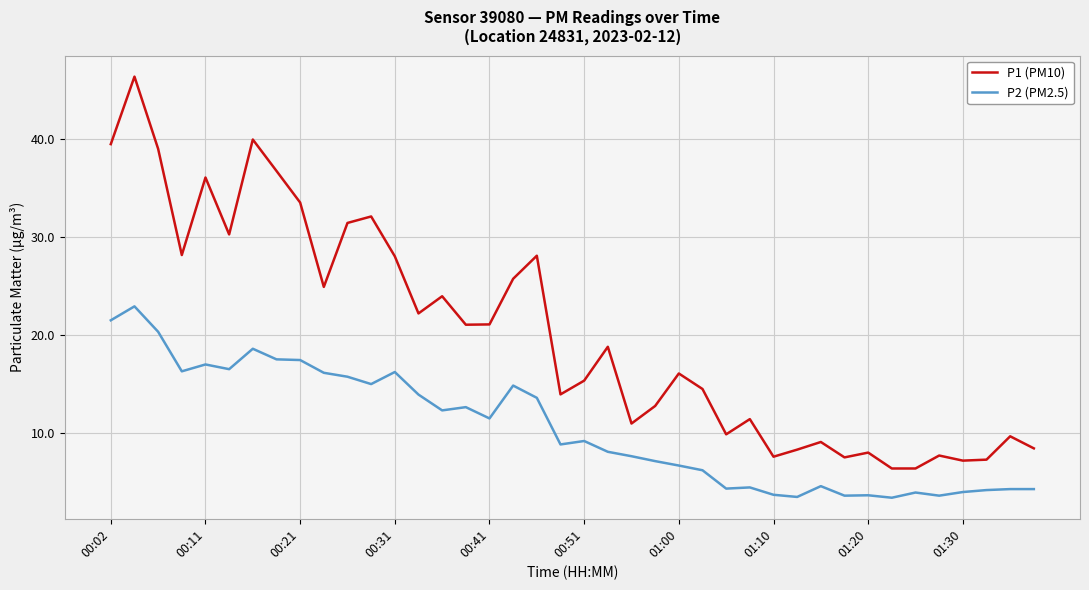

List the series in order of their overall mean, highest first.

P1 (PM10), P2 (PM2.5)